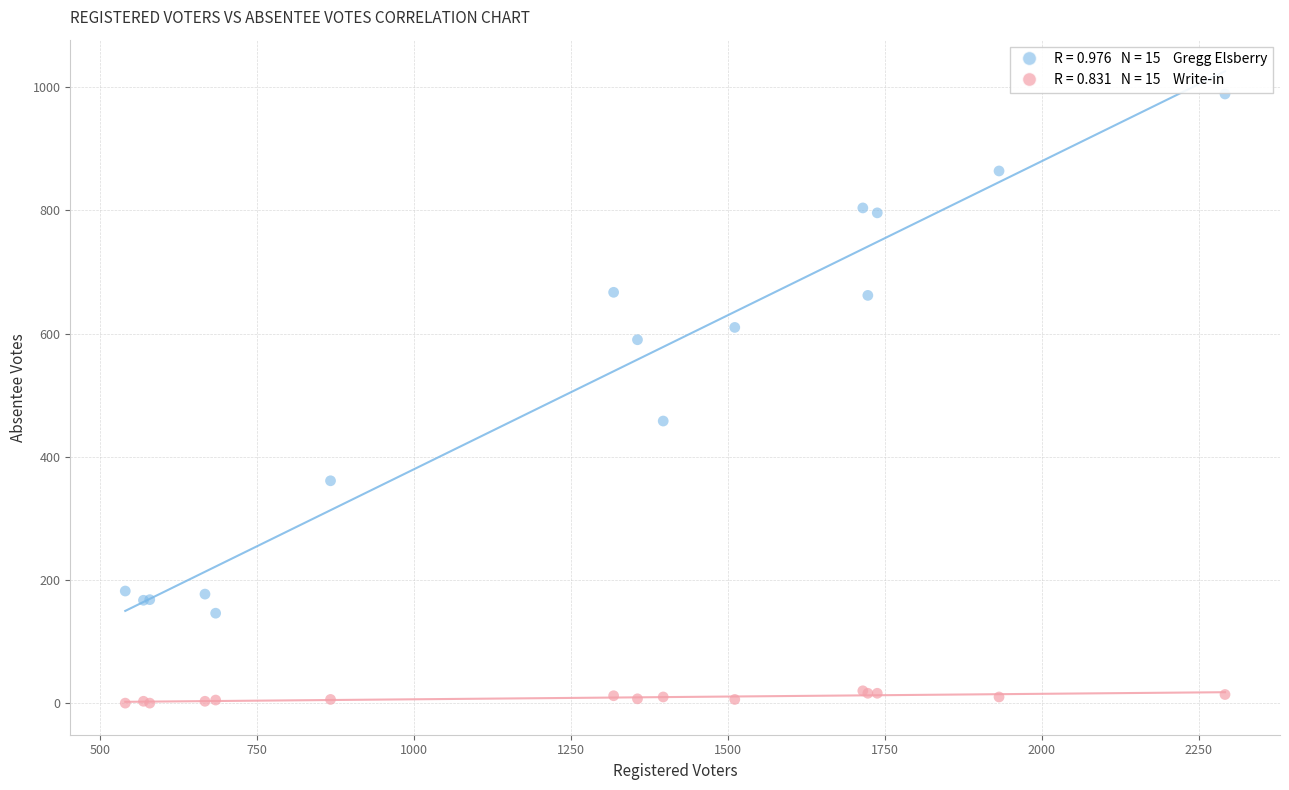

Across all series, what Y value is closest to 494?

458